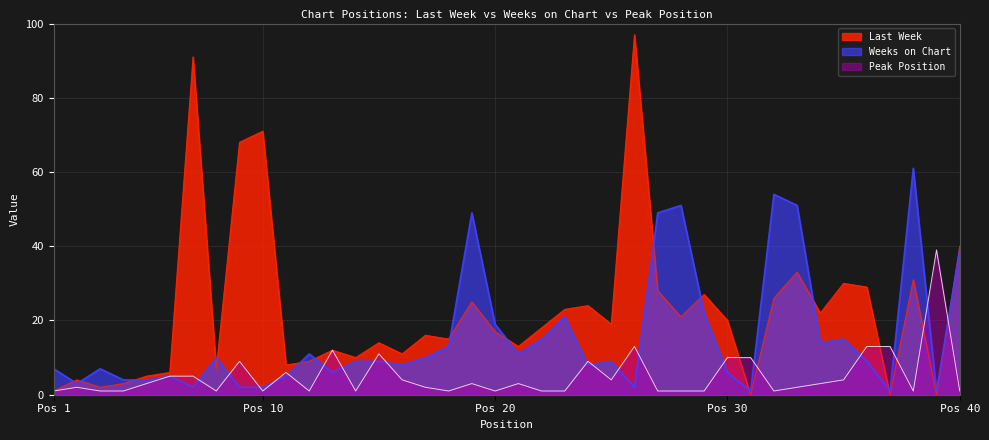

How many times do Last Week and Peak Position cross each other?

6